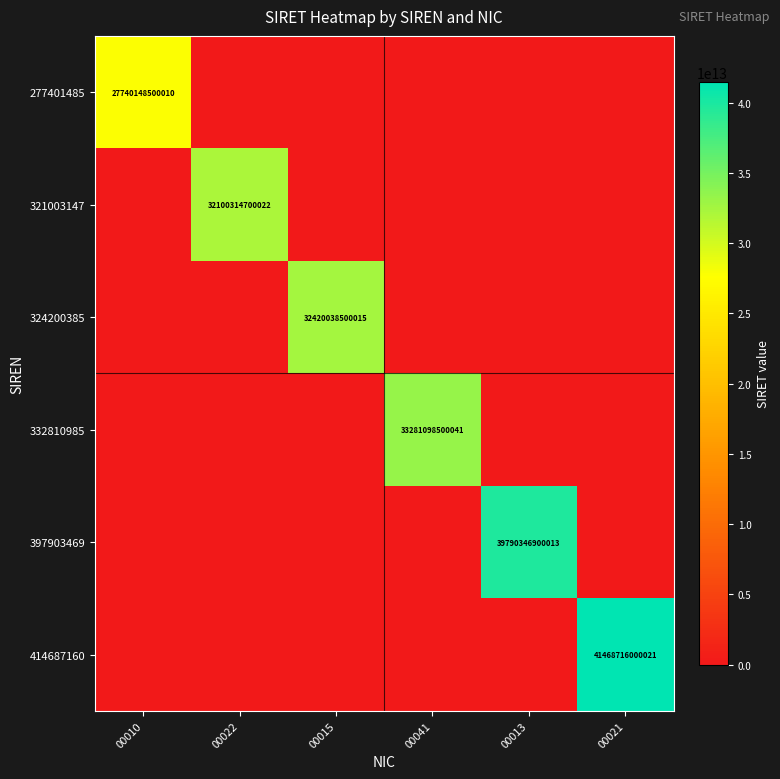

How many categories are shown in the chart?

6